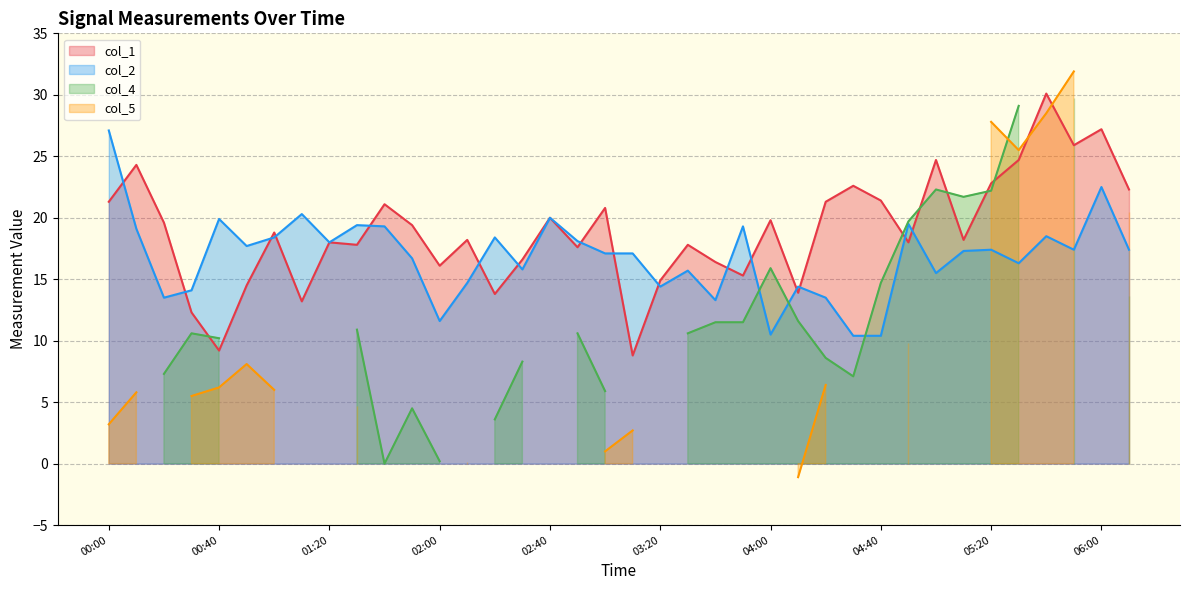

How many values in the col_1 series are below 18?

15